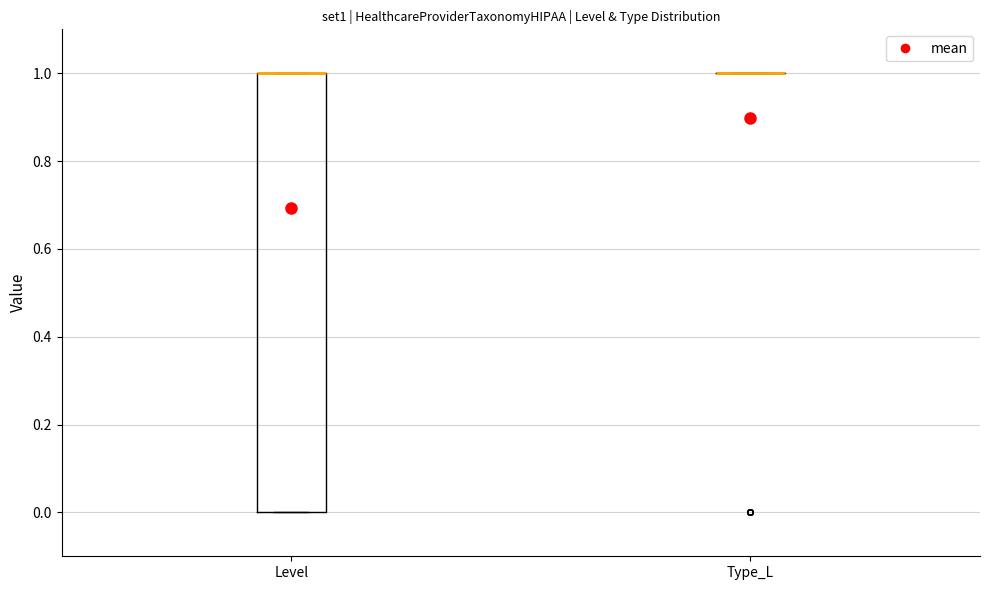

Where is the upper edge of the box for Level on the y-axis? The values are not printed on the chart, so give them approximately, as read against the axis.

1